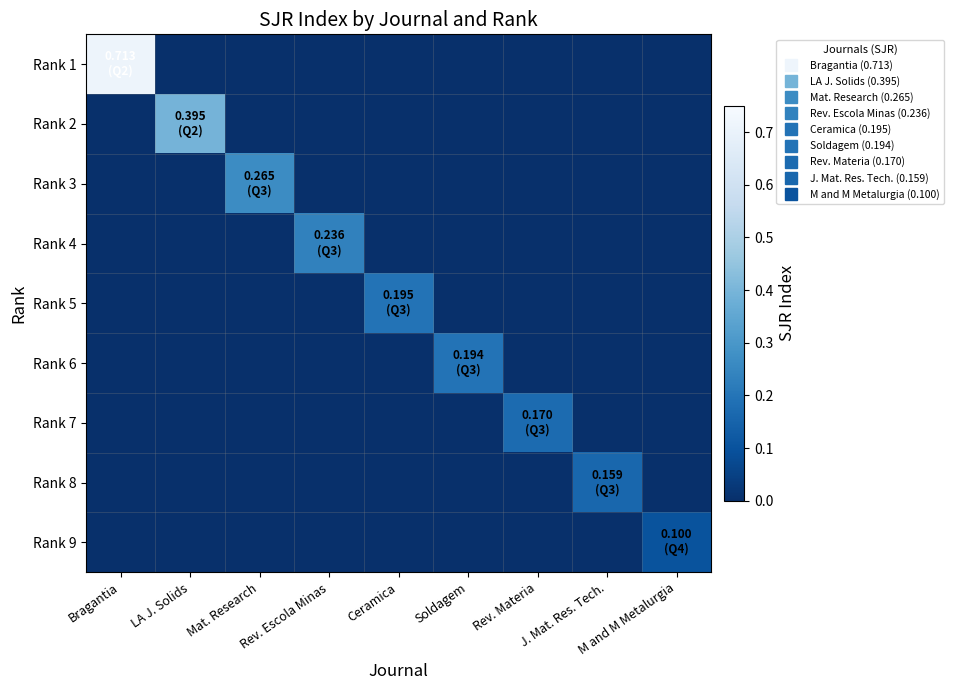

List the series in order of their peak value, highest first.

Rank 1, Rank 2, Rank 3, Rank 4, Rank 5, Rank 6, Rank 7, Rank 8, Rank 9